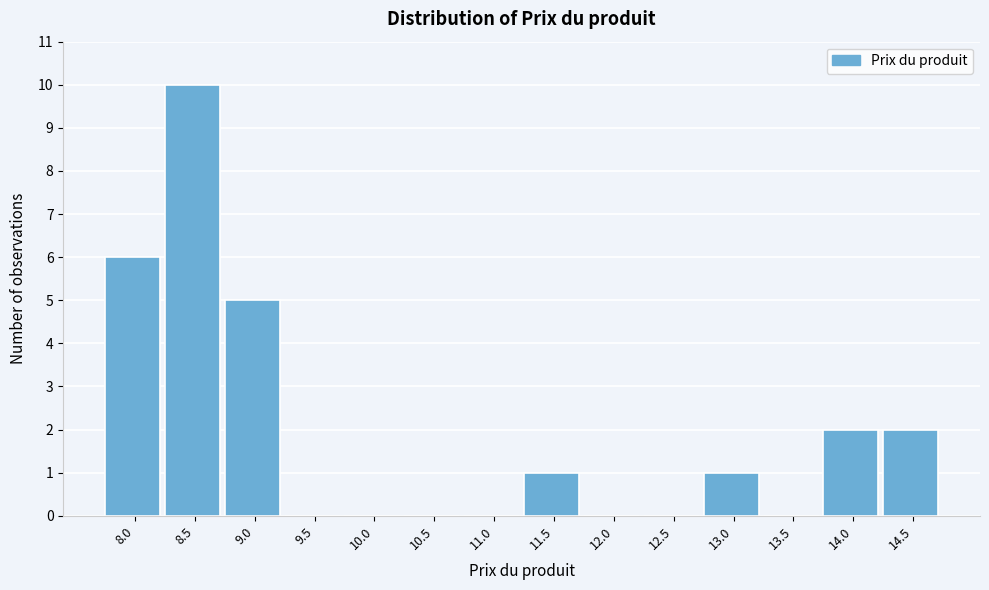

Reading left to right, transcribe all the data shown in this chart.

8.0=6	8.5=10	9.0=5	9.5=0	10.0=0	10.5=0	11.0=0	11.5=1	12.0=0	12.5=0	13.0=1	13.5=0	14.0=2	14.5=2